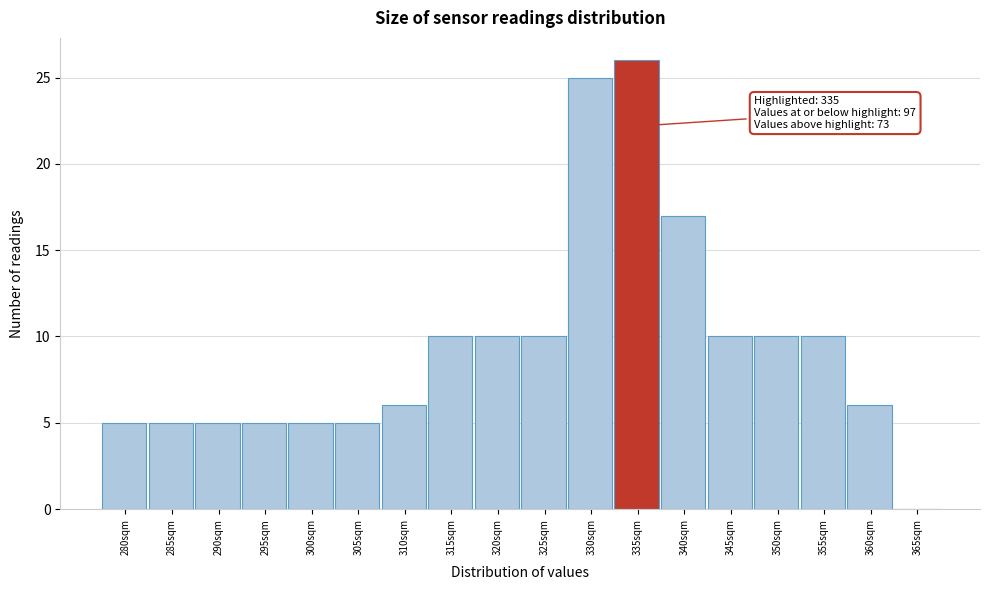

Reading left to right, what are all the values shown in this chart?

280sqm=5	285sqm=5	290sqm=5	295sqm=5	300sqm=5	305sqm=5	310sqm=6	315sqm=10	320sqm=10	325sqm=10	330sqm=25	335sqm=26	340sqm=17	345sqm=10	350sqm=10	355sqm=10	360sqm=6	365sqm=0